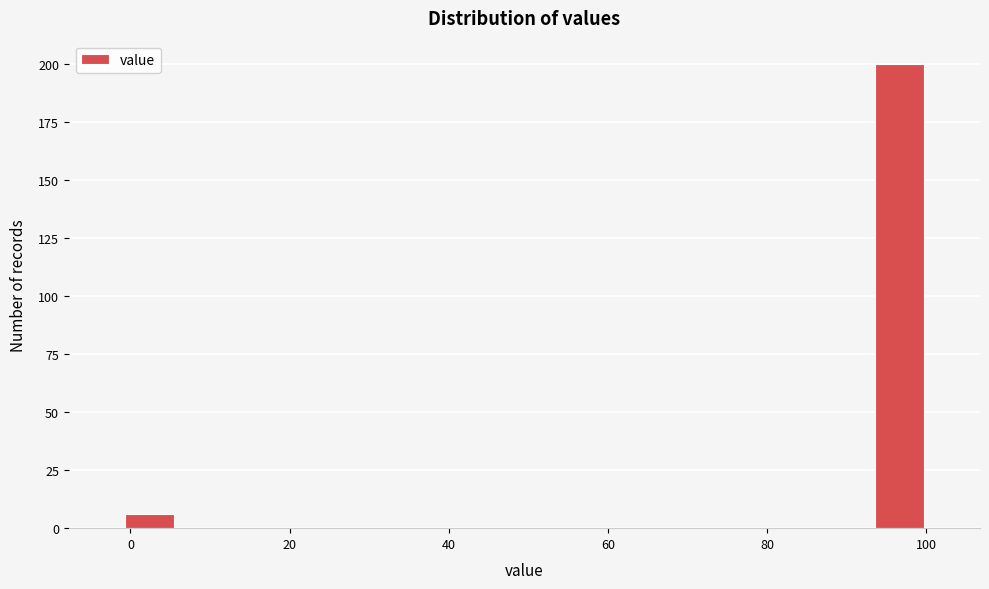

Read against the x-axis, roughly where is the centre of the tallest bar?

96